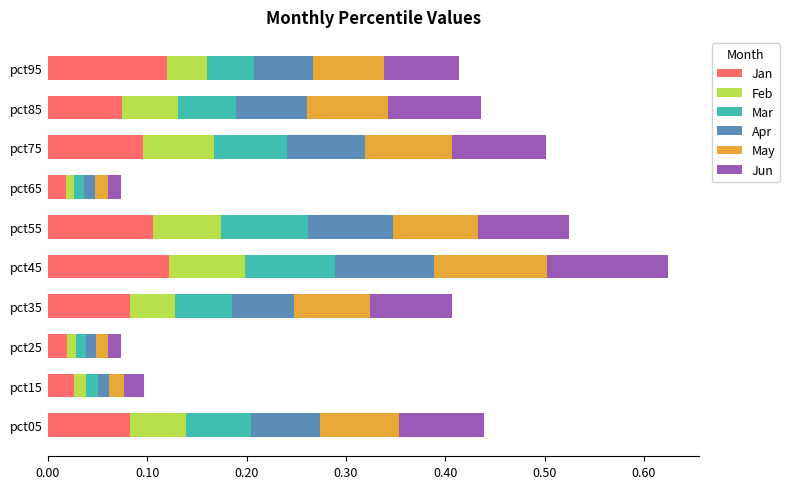

What is the total value across all series at pct95?

0.4